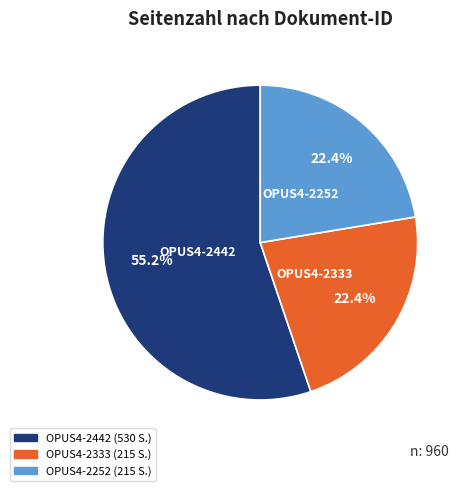

Do OPUS4-2333 and OPUS4-2442 together represent more than half of the pie?

Yes